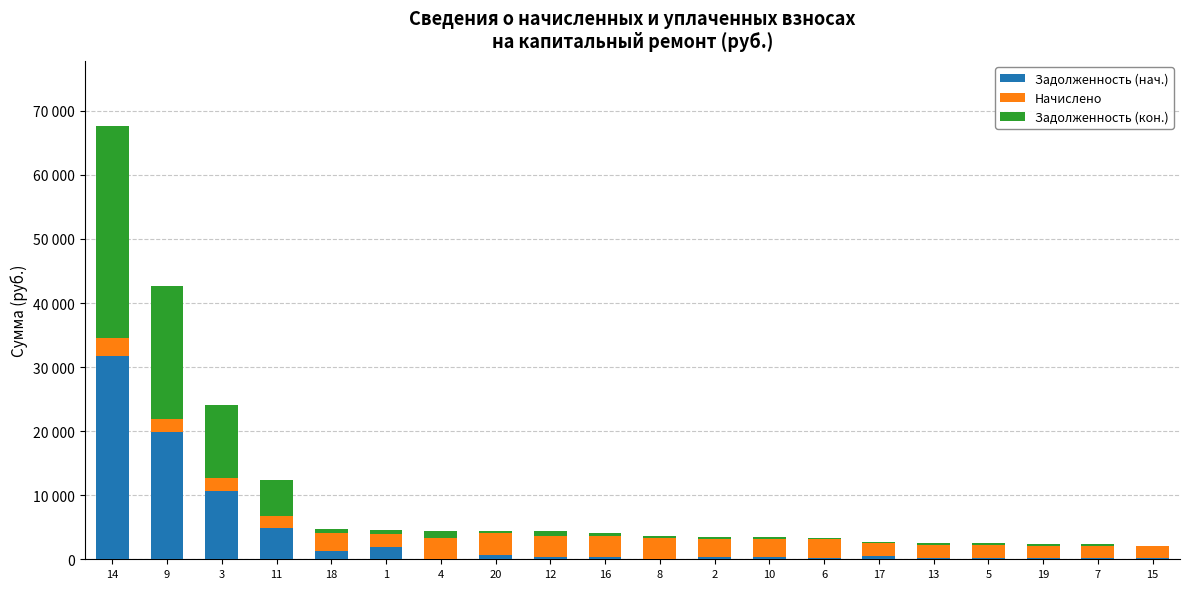

Are the bars horizontal?

No